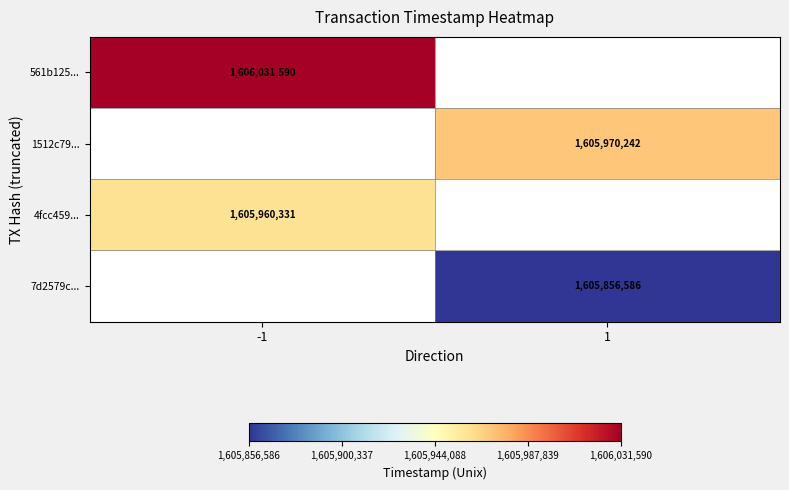

Is it true that 7d2579c... equals 837468231 at 1?

False